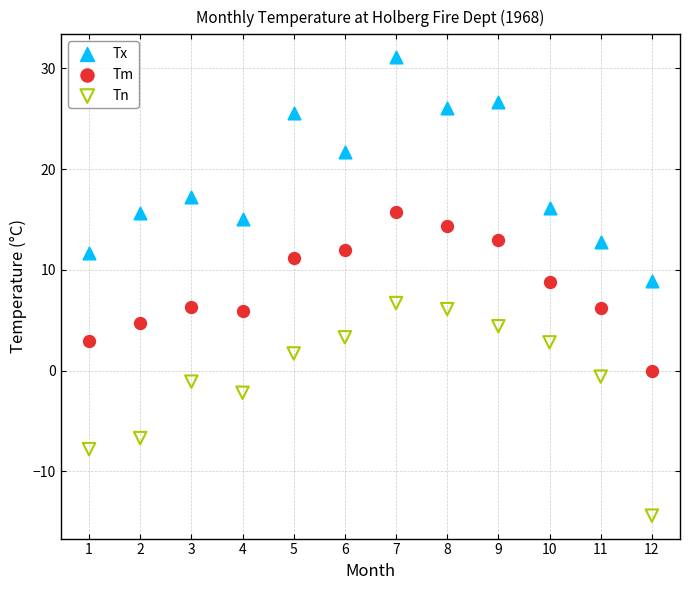

Which series reaches the maximum Y coordinate?

Tx